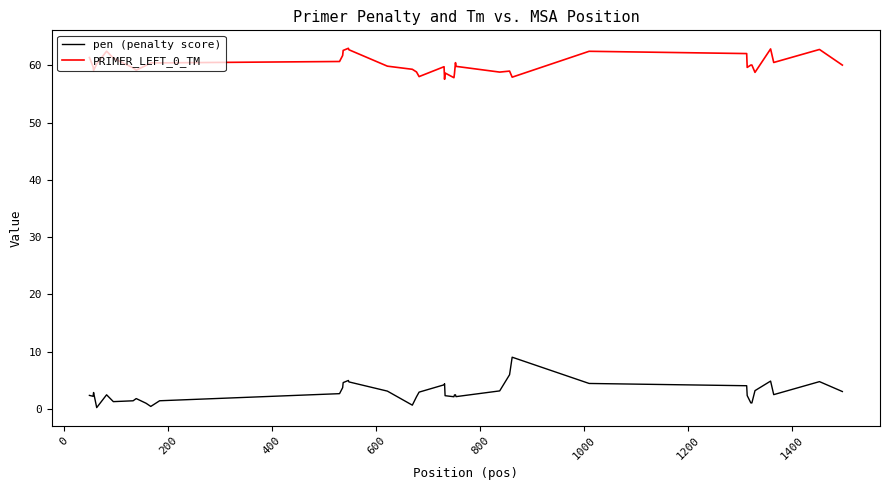

What is the highest value of the pen (penalty score) series?

9.1